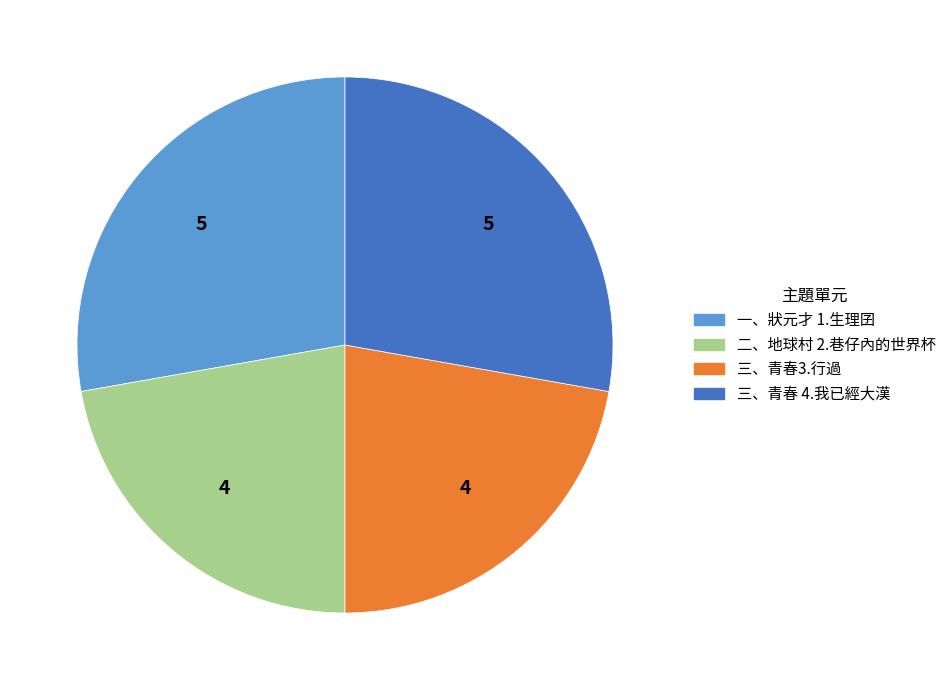

Does 二、地球村 2.巷仔內的世界杯 represent more than half of the total?

No